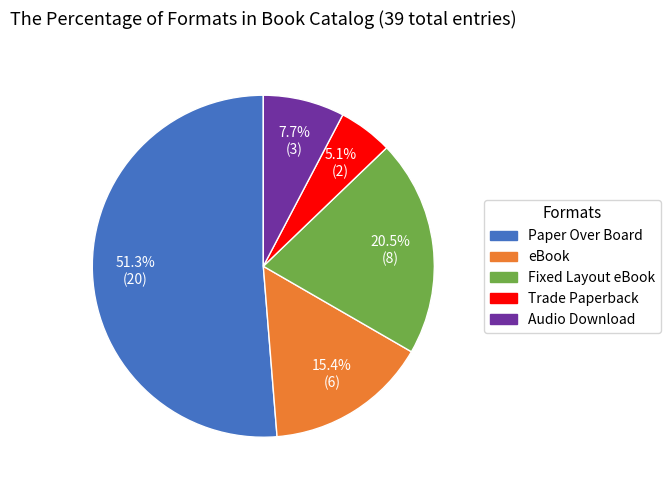

True or false: Trade Paperback accounts for 5% of the total.

True